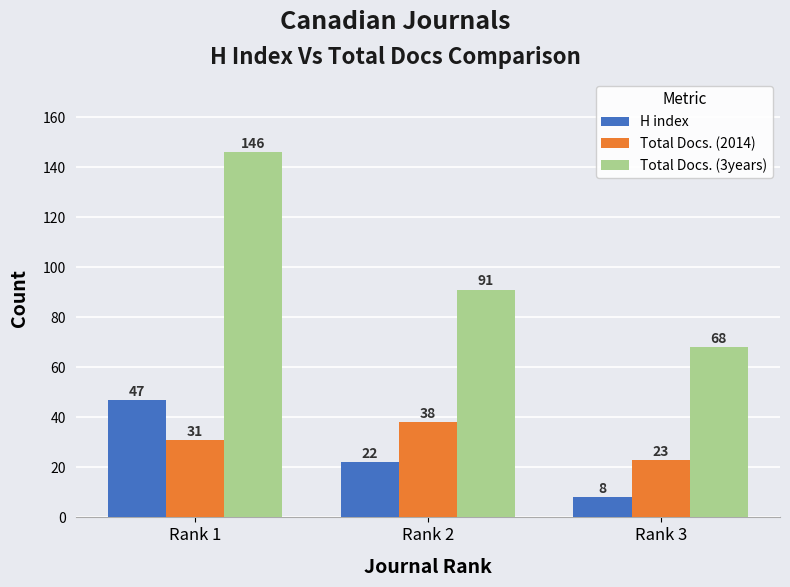

At which category is the sum across all series the highest?

Rank 1